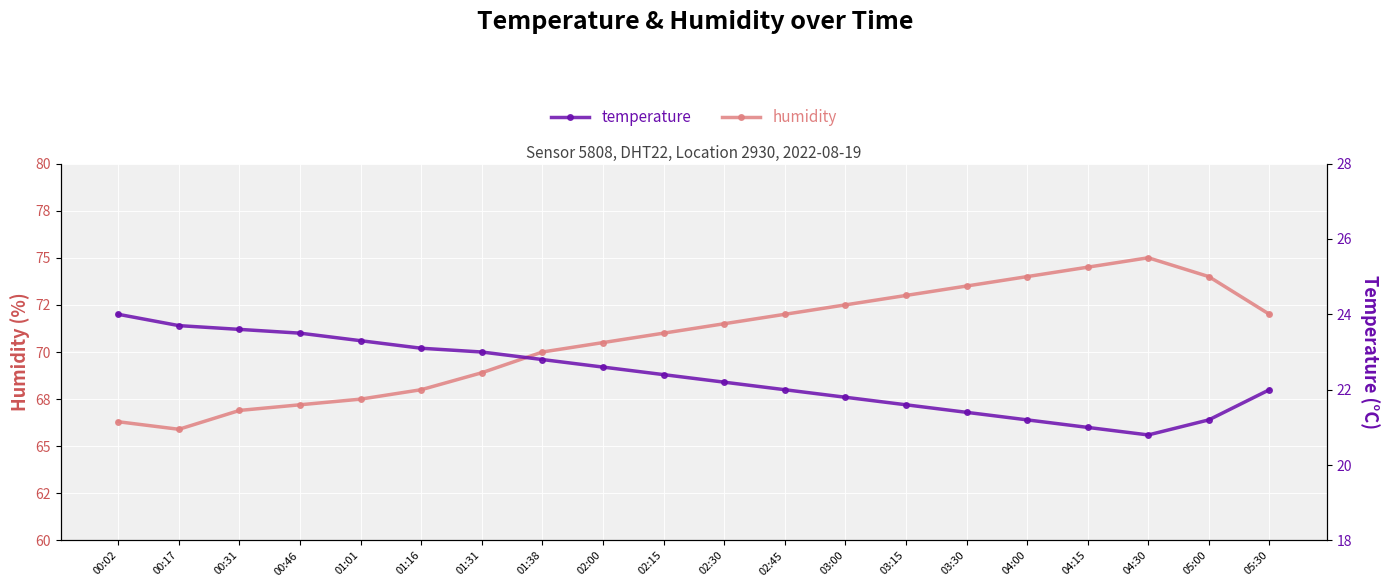

Read the temperature value at 00:17.

23.7